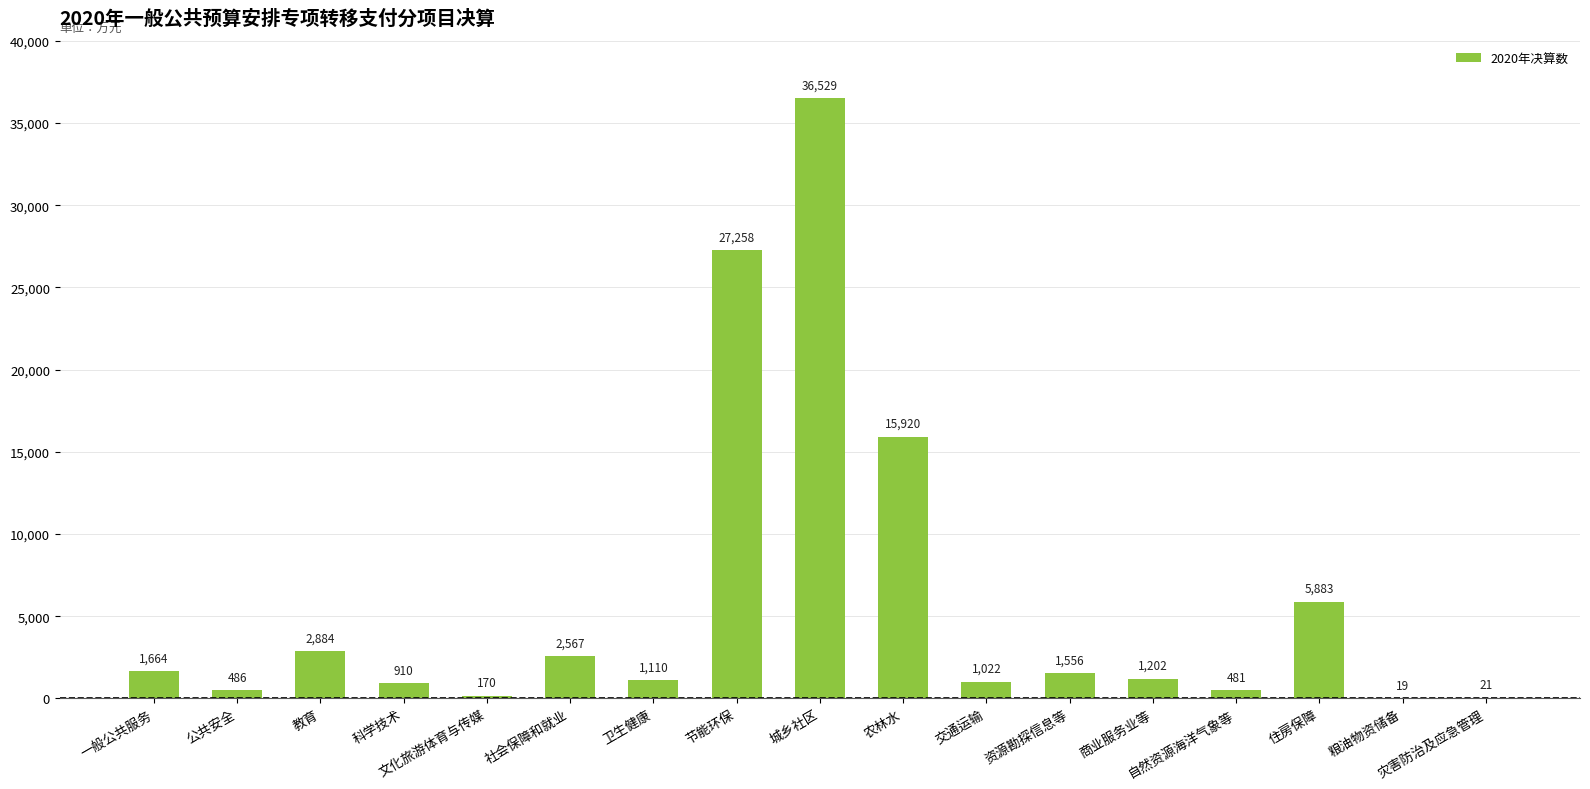

At which label does the data first exceed 1202?

一般公共服务